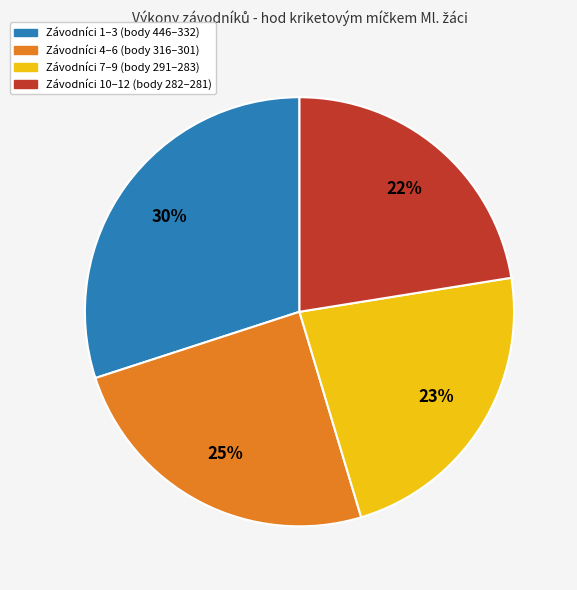

Is there any slice that represents more than half of the pie?

No